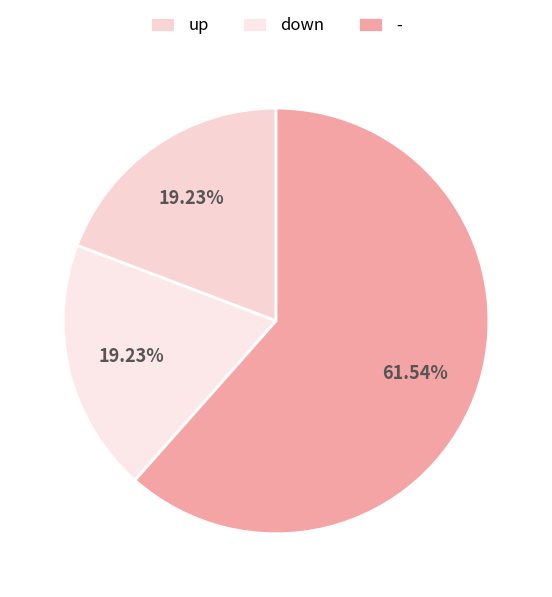

What is the change in value from up to -?

+11